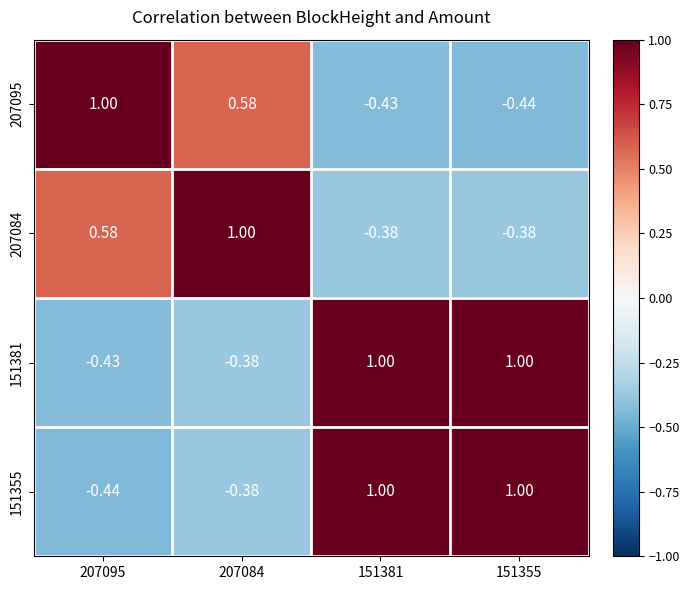

Is the value of 207095 at 207084 greater than the value of 151381 at 207084?

Yes